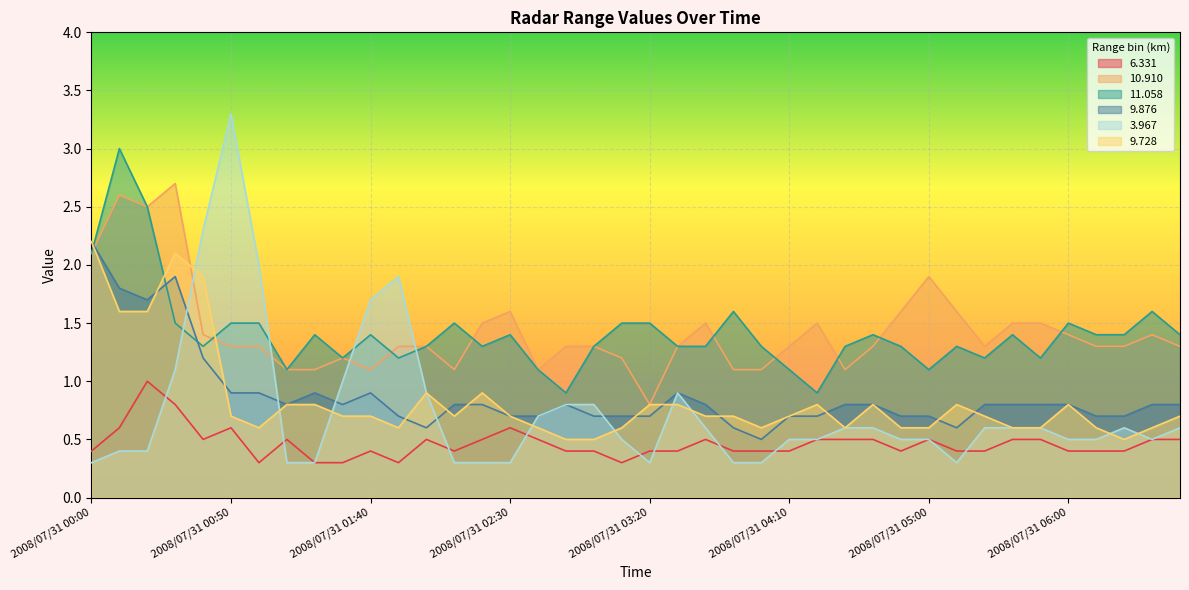

What are all the series names shown in the legend?

6.331, 10.910, 11.058, 9.876, 3.967, 9.728